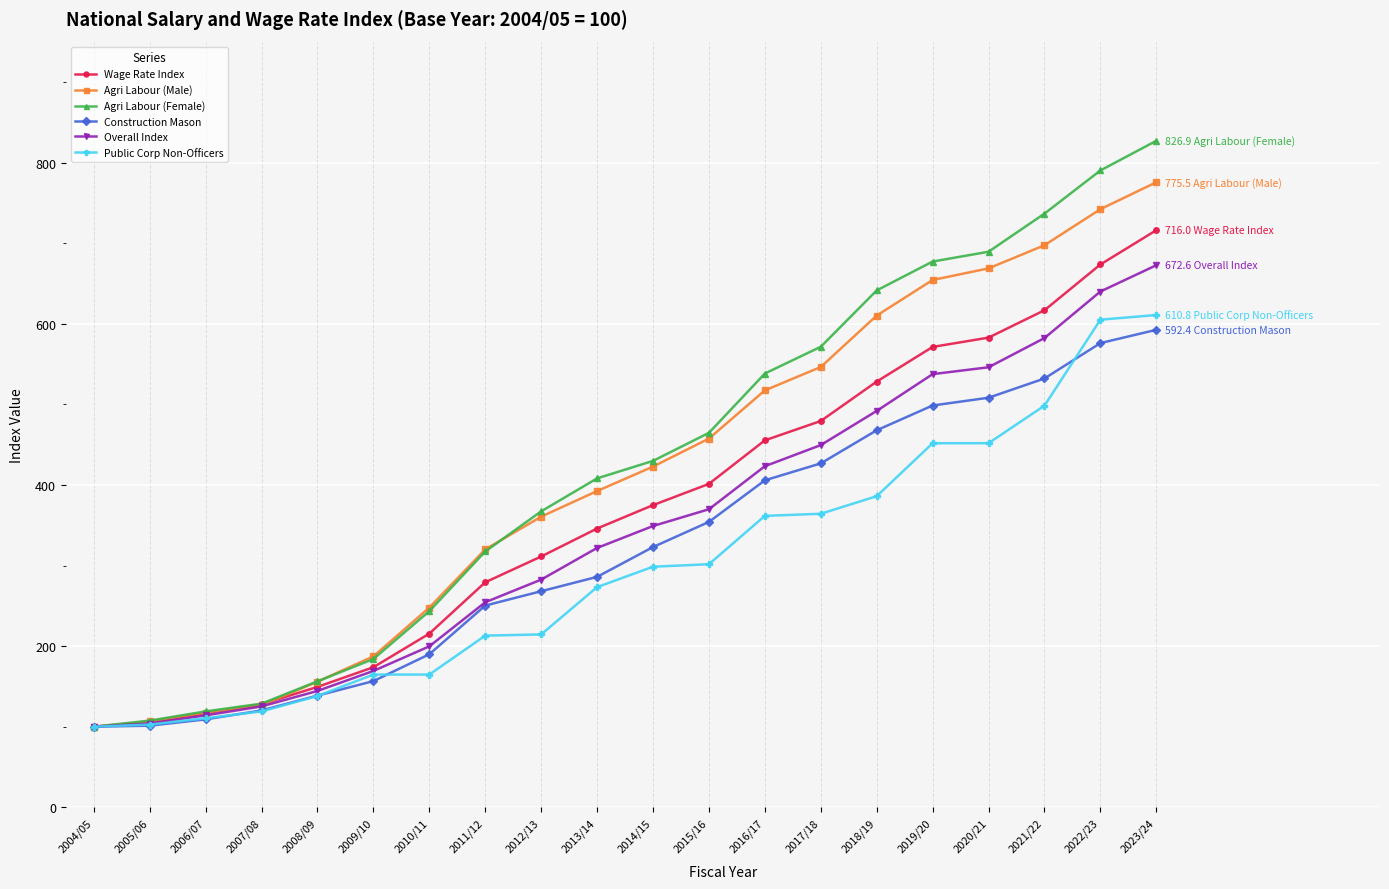

The value of Wage Rate Index at 2006/07 is 35.0. True or false?

False